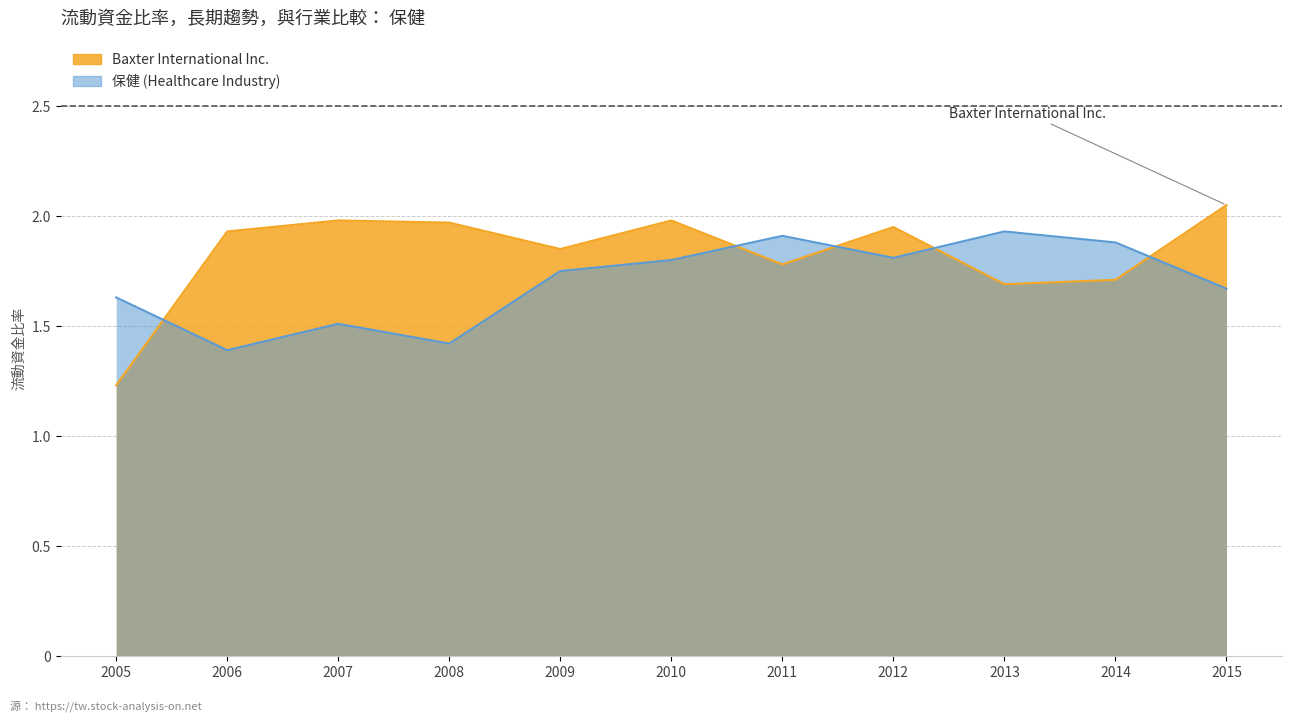

Which has a higher value, 2005 or 2007?

2007